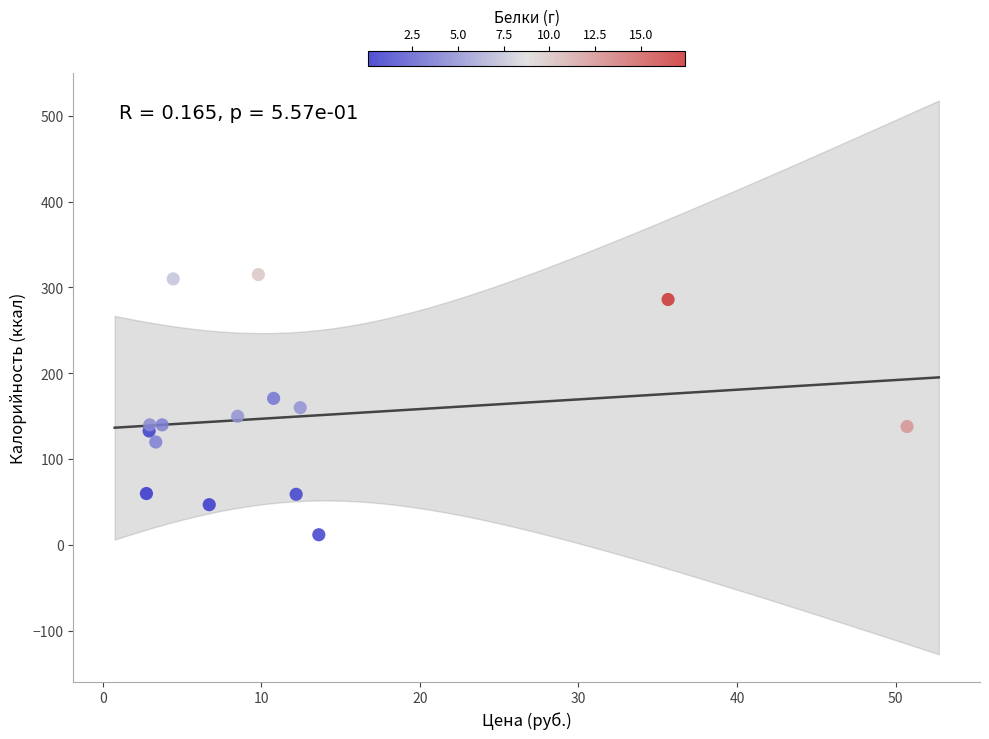

What is the range of Y values (max minus min)?

303.0